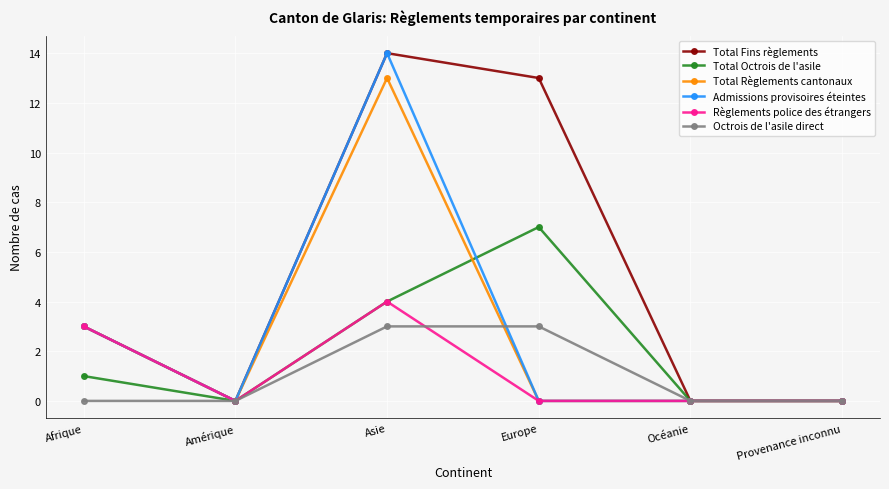

Reading left to right, list all the values displayed in this chart.

Total Fins règlements: 3	0	14	13	0	0
Total Octrois de l'asile: 1	0	4	7	0	0
Total Règlements cantonaux: 3	0	13	0	0	0
Admissions provisoires éteintes: 3	0	14	0	0	0
Règlements police des étrangers: 3	0	4	0	0	0
Octrois de l'asile direct: 0	0	3	3	0	0